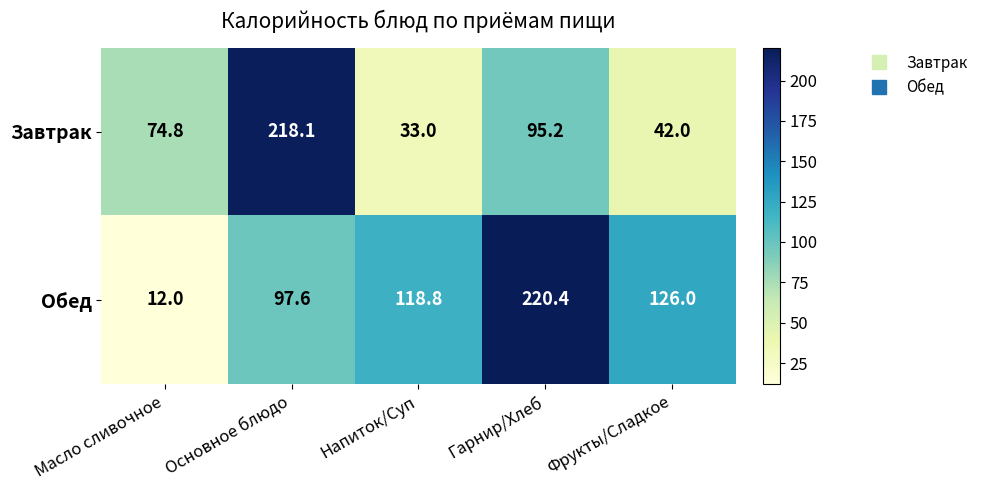

Reading right to left, list all the values displayed in this chart.

Завтрак: 42.0	95.2	33.0	218.1	74.8
Обед: 126.0	220.4	118.8	97.6	12.0